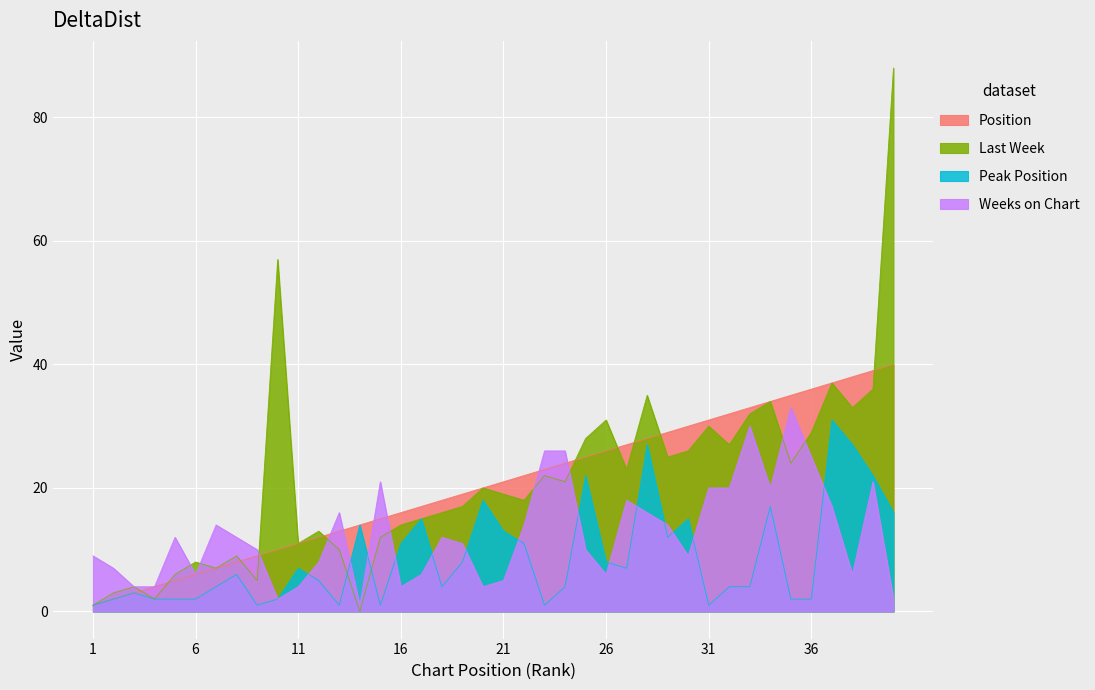

Between 25 and 38, which is larger?

38